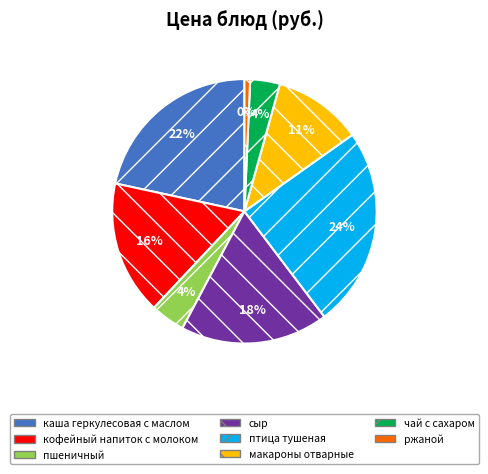

How many segments does this pie chart have?

8